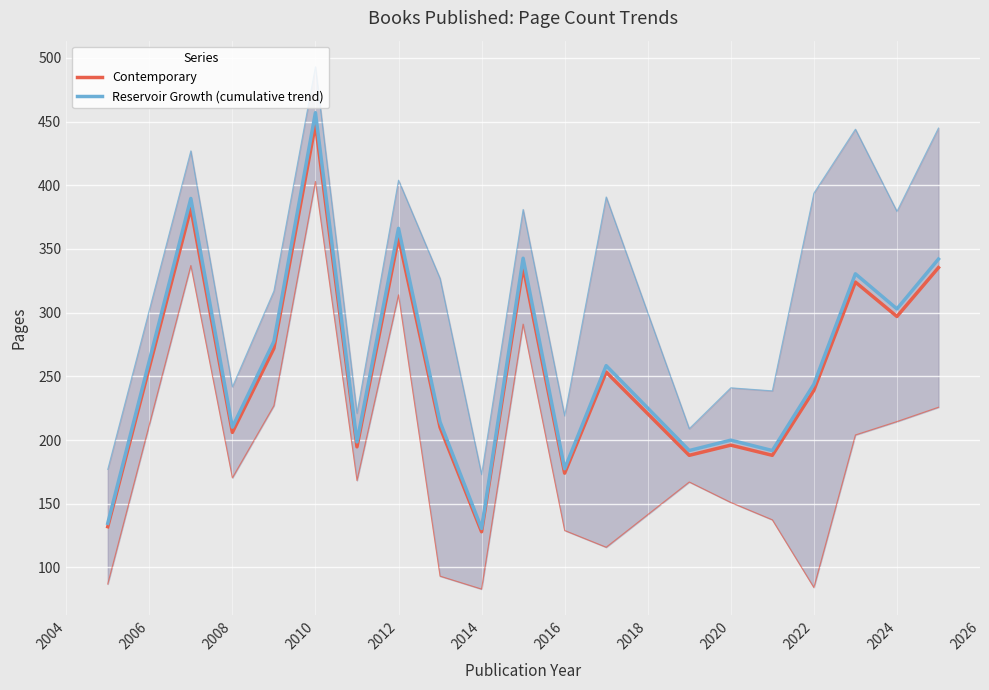

How many categories are shown in the chart?

19